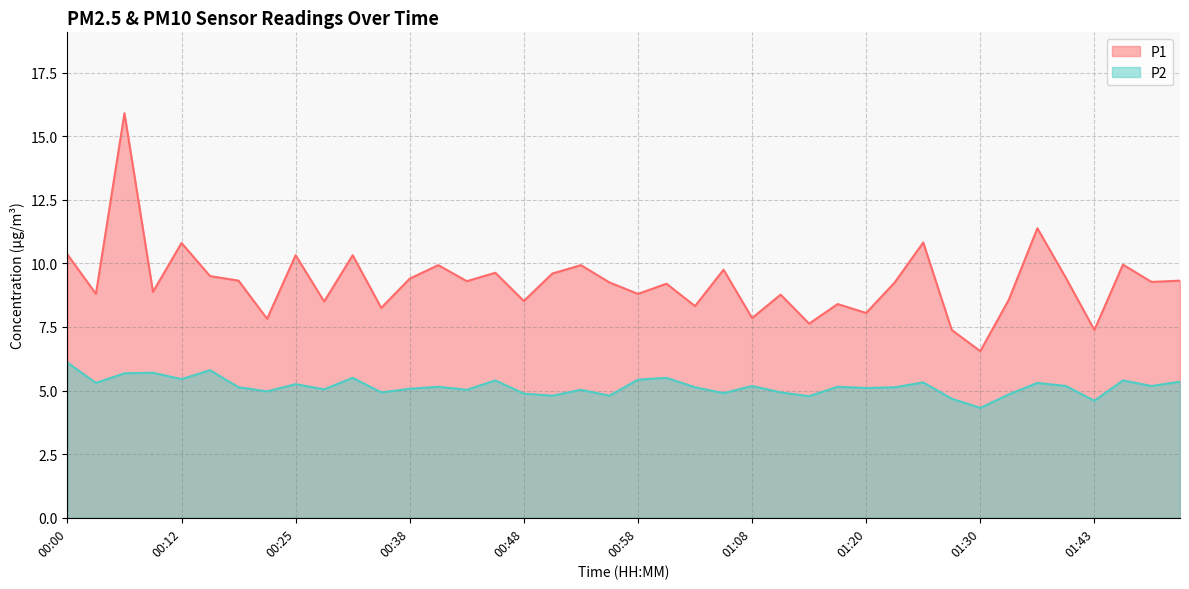

Which series has the largest range (max minus min)?

P1